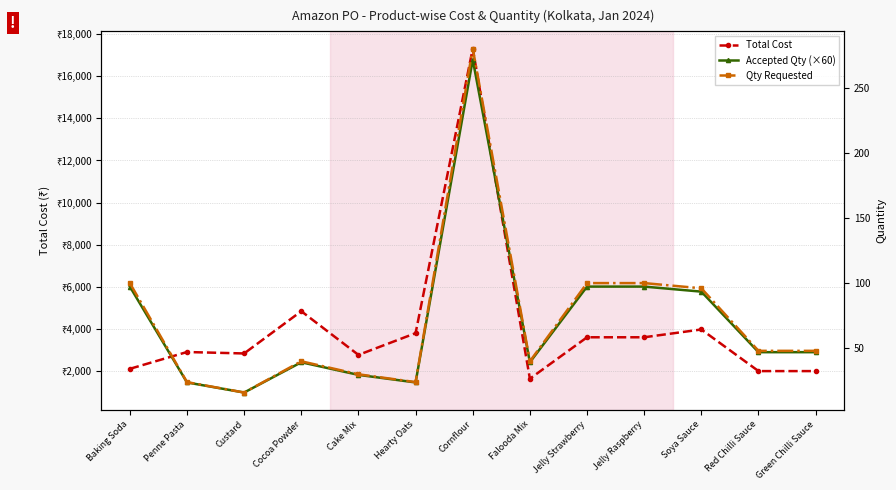

True or false: Total Cost and Qty Requested cross at least once.

False